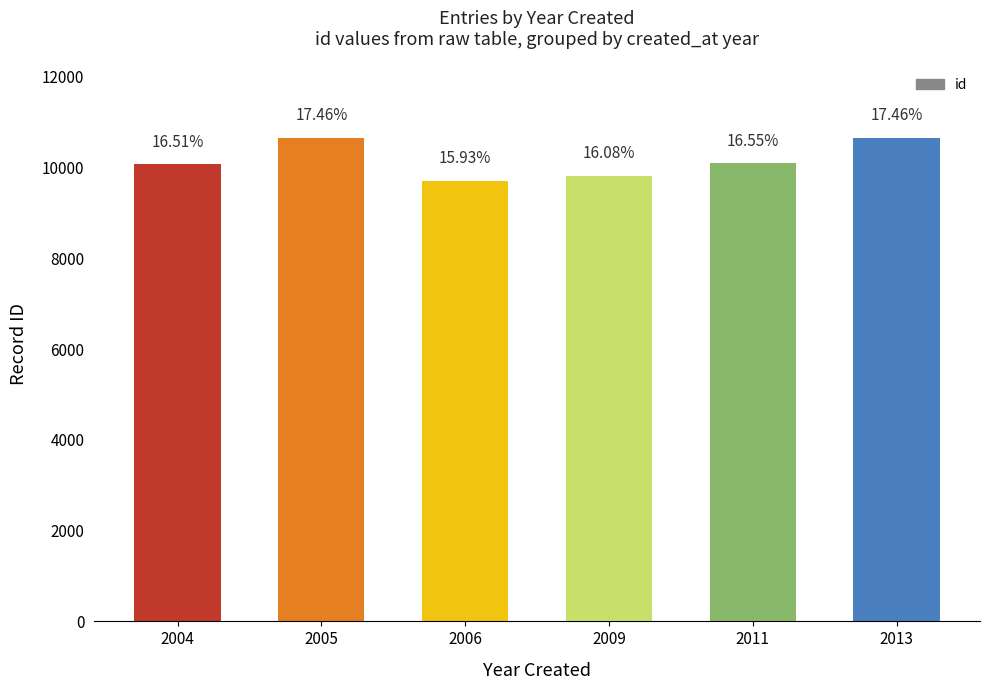

Are the bars horizontal?

No